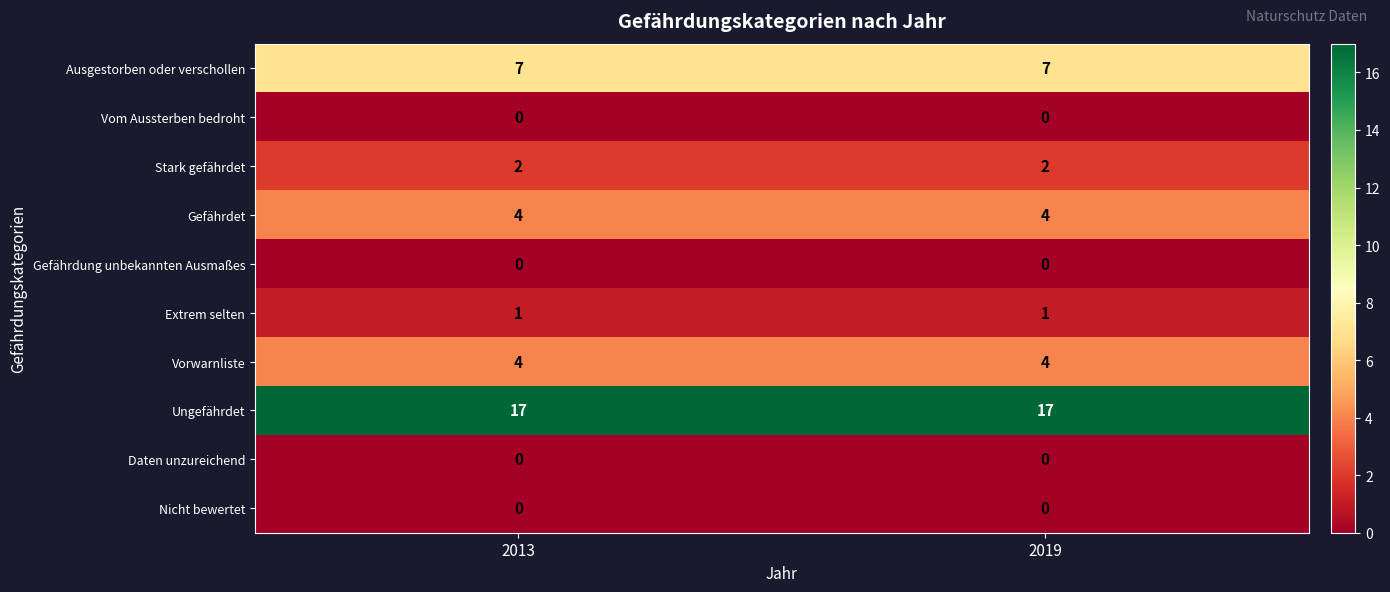

The Ausgestorben oder verschollen series shows 7 at 2019. True or false?

True